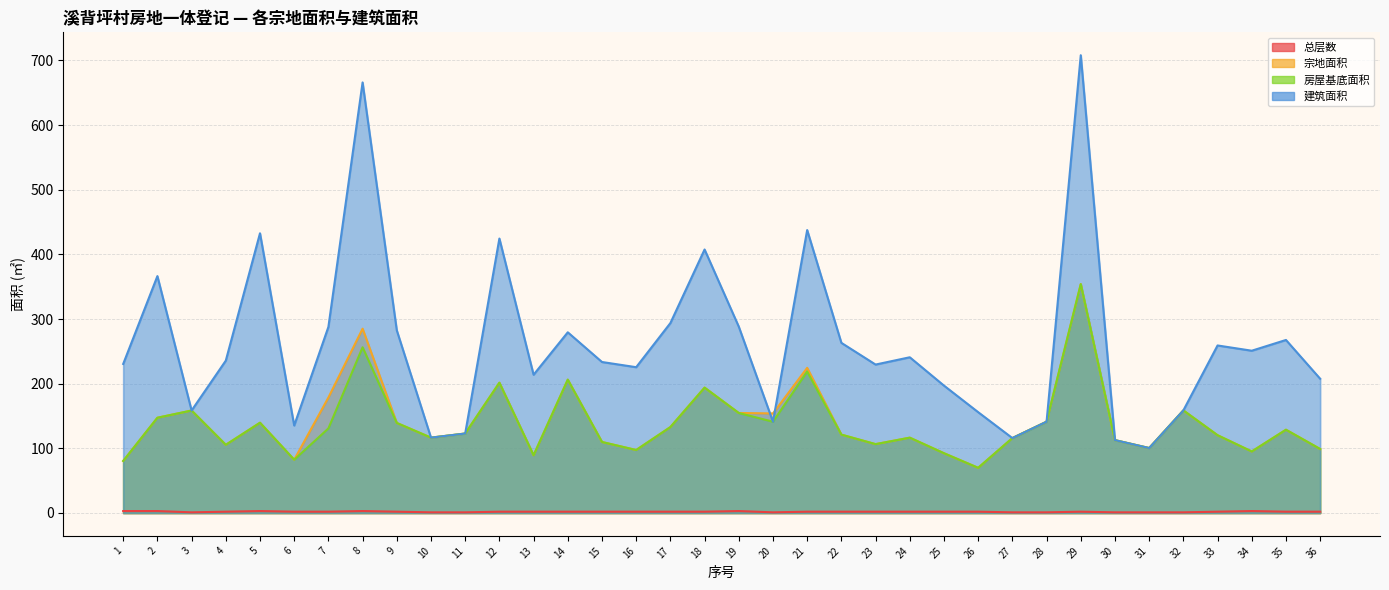

Rank the categories by 总层数 value from lowest to highest.

3, 10, 11, 20, 27, 28, 30, 31, 32, 4, 6, 7, 9, 12, 13, 14, 15, 16, 17, 18, 21, 22, 23, 24, 25, 26, 29, 33, 35, 36, 1, 2, 5, 8, 19, 34